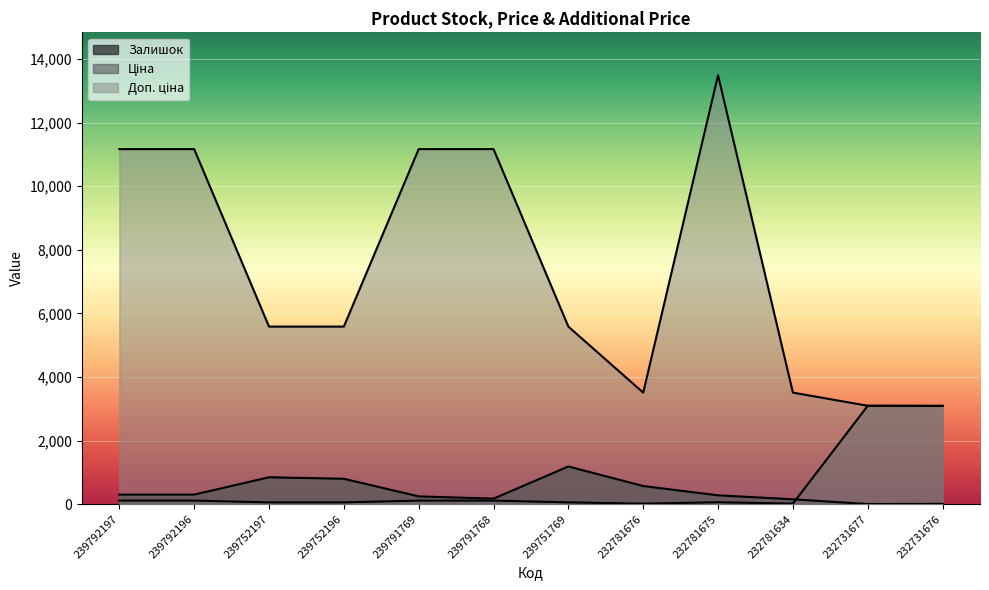

What are all the series names shown in the legend?

Залишок, Ціна, Доп. ціна